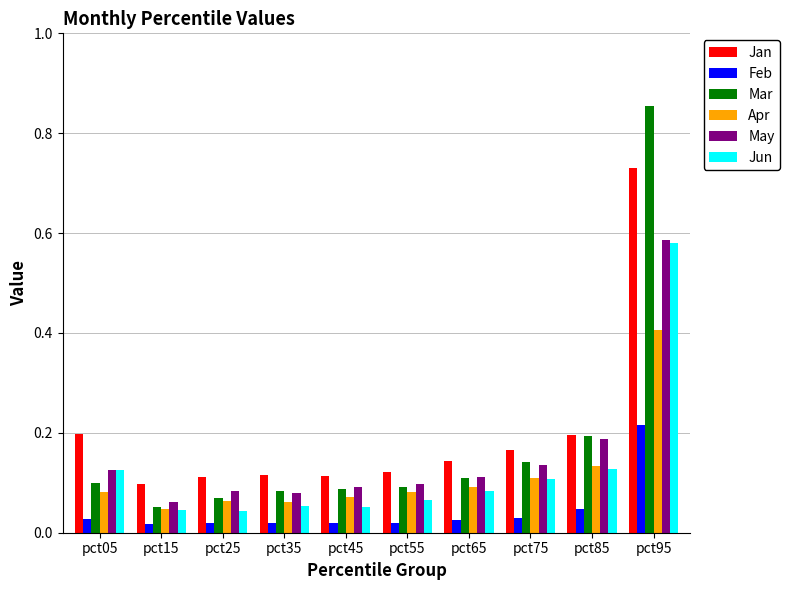

Which series has the widest spread of values?

Mar